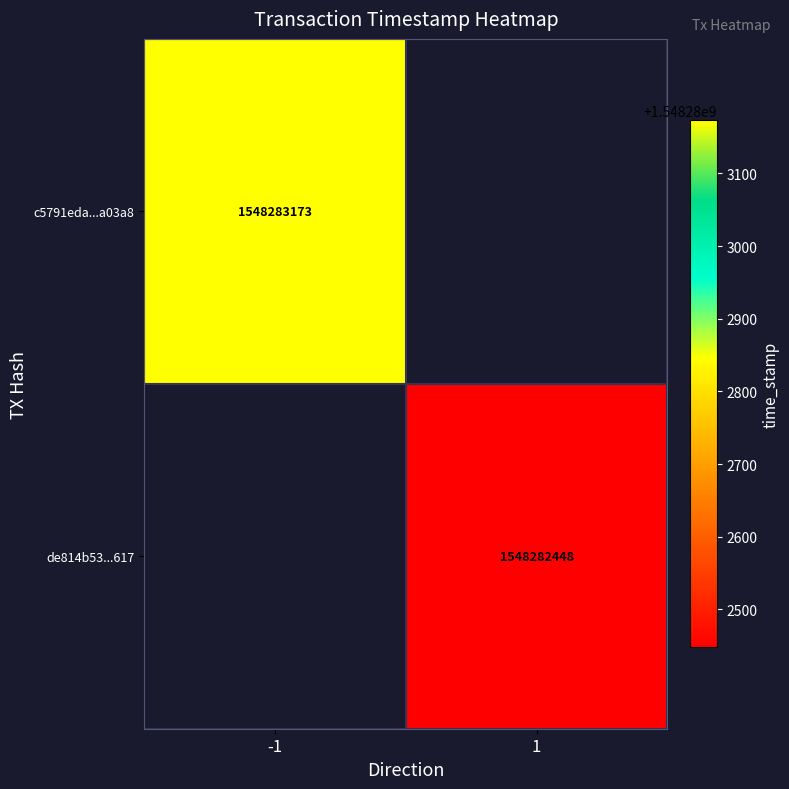

What value does the c5791eda2e8ec1cb12a0baee7562ea6015a03a8 series have at direction?

-1